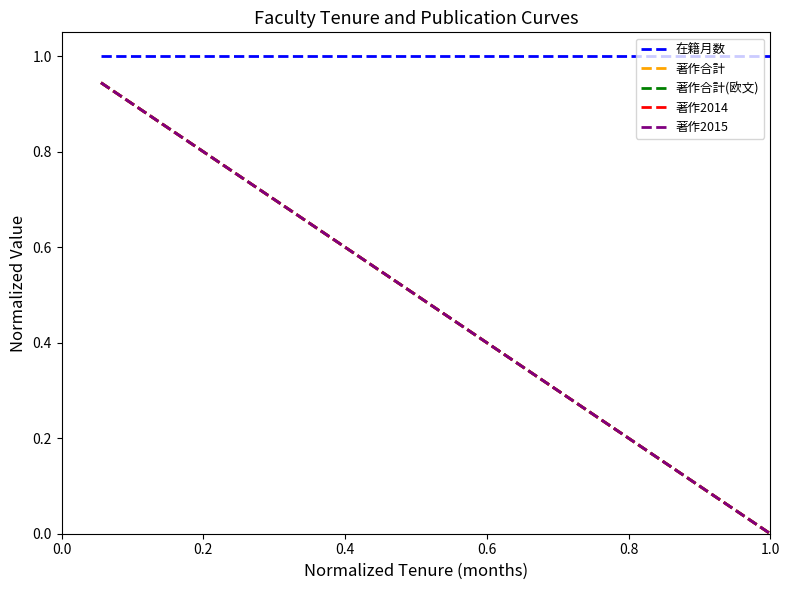

List the series in order of their peak value, lowest first.

著作合計, 著作合計(欧文), 著作2014, 著作2015, 在籍月数